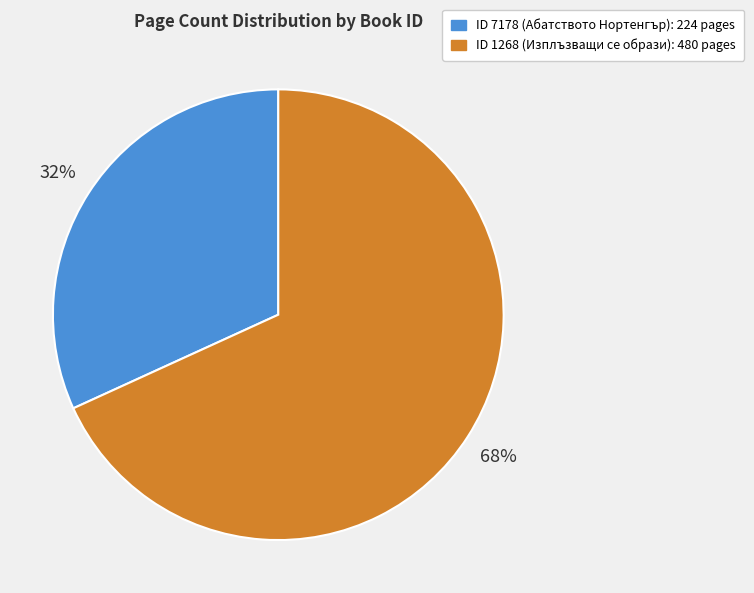

To the nearest percent, what is the difference between the largest and smallest slice percentages?

36%